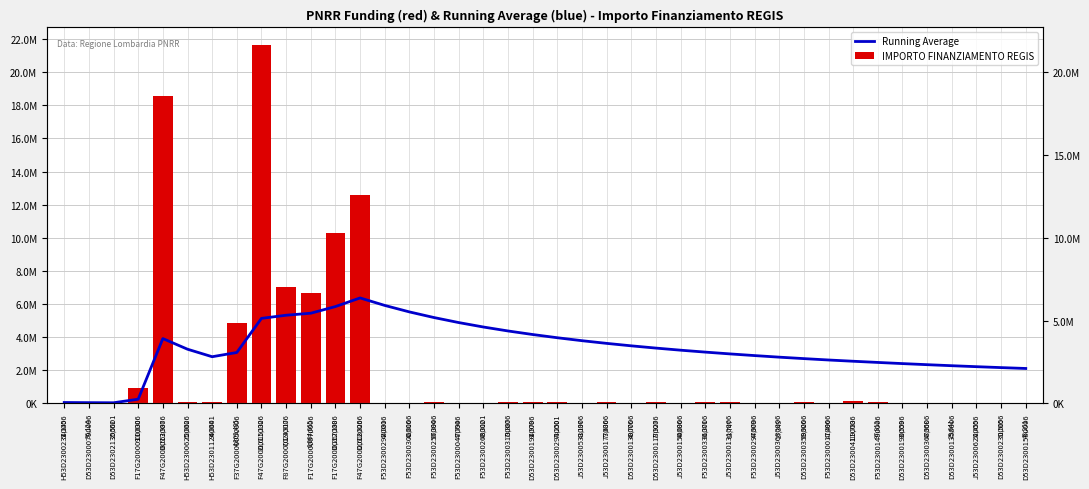

Is the value of IMPORTO FINANZIAMENTO REGIS at D53D23000790006 greater than the value of Running Average at F53D23000470006?

No